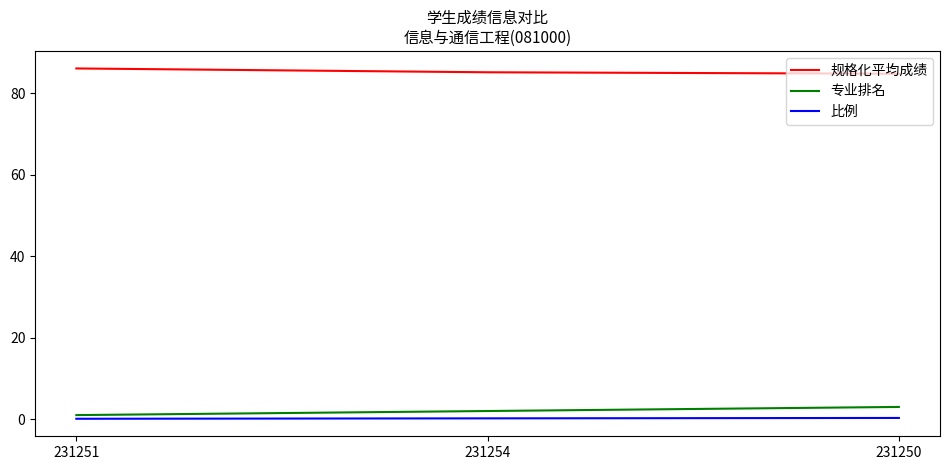

Which label corresponds to the largest value in the chart?

231251